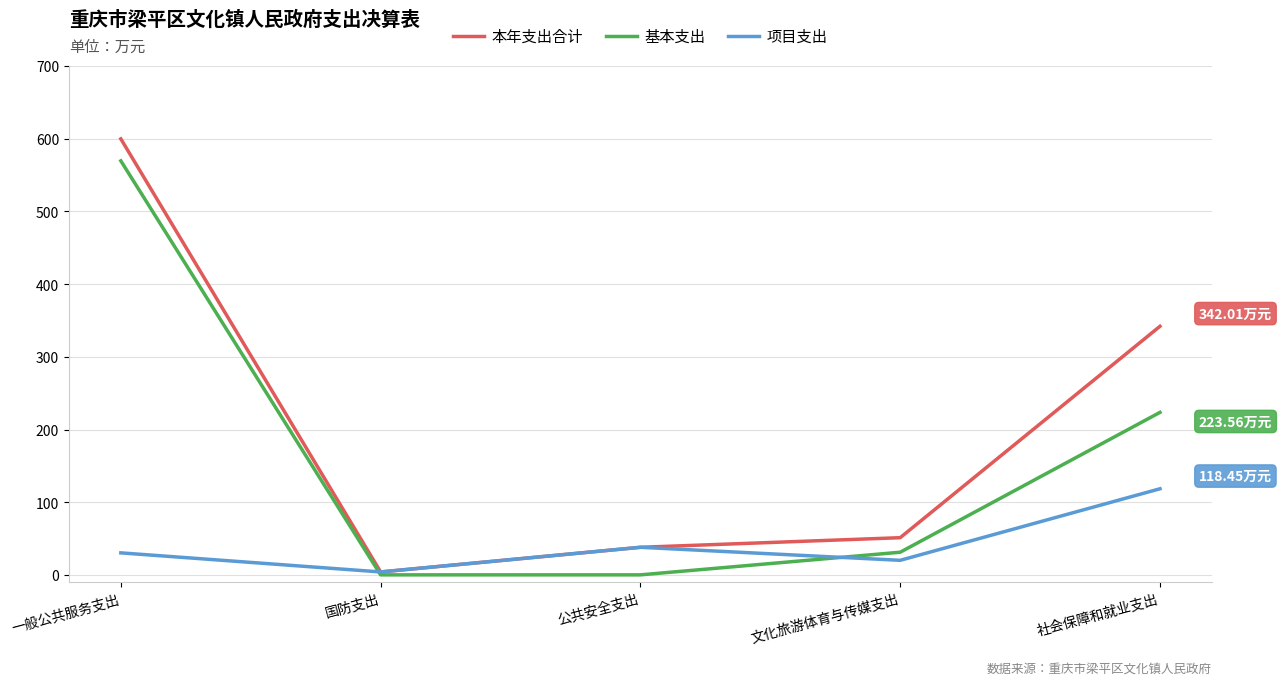

How many intersections are there between 项目支出 and 基本支出?

2